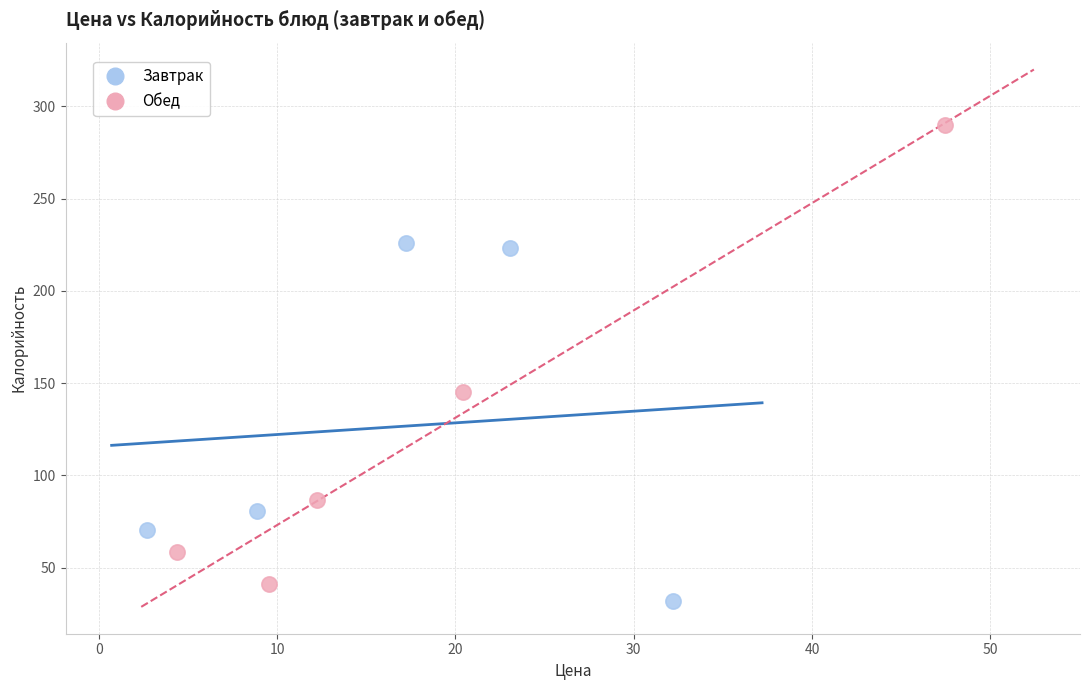

Which series reaches the maximum Y coordinate?

Обед